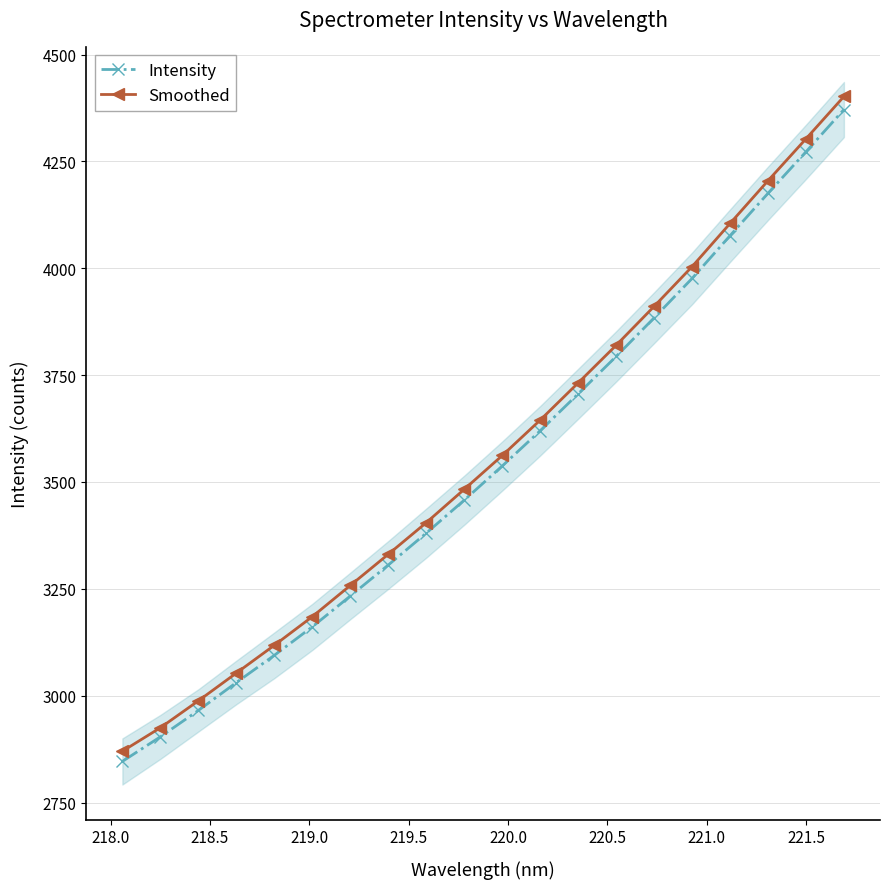

What is the lowest value of the Smoothed series?

2870.0